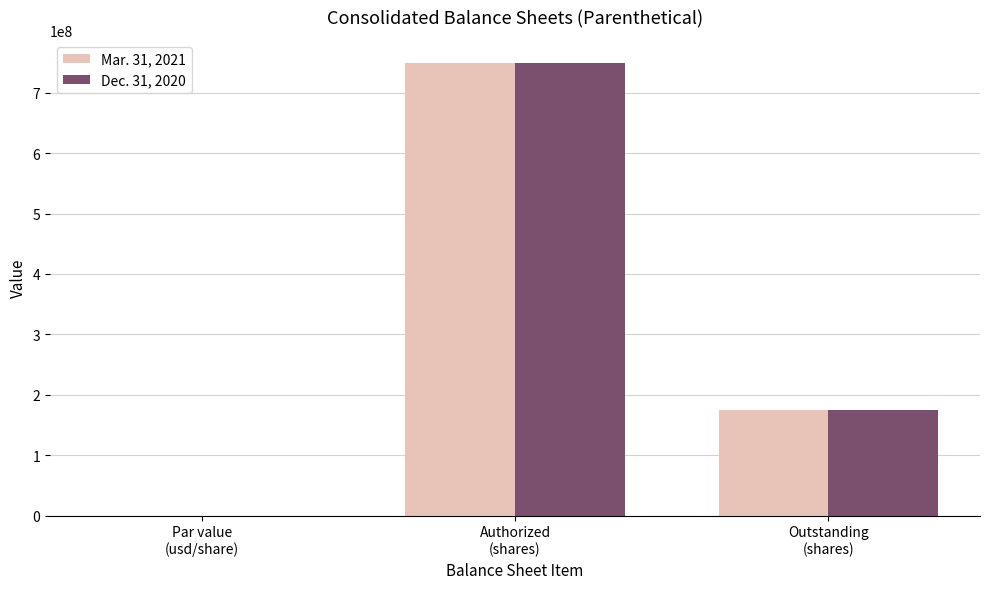

How many groups of bars are there?

3